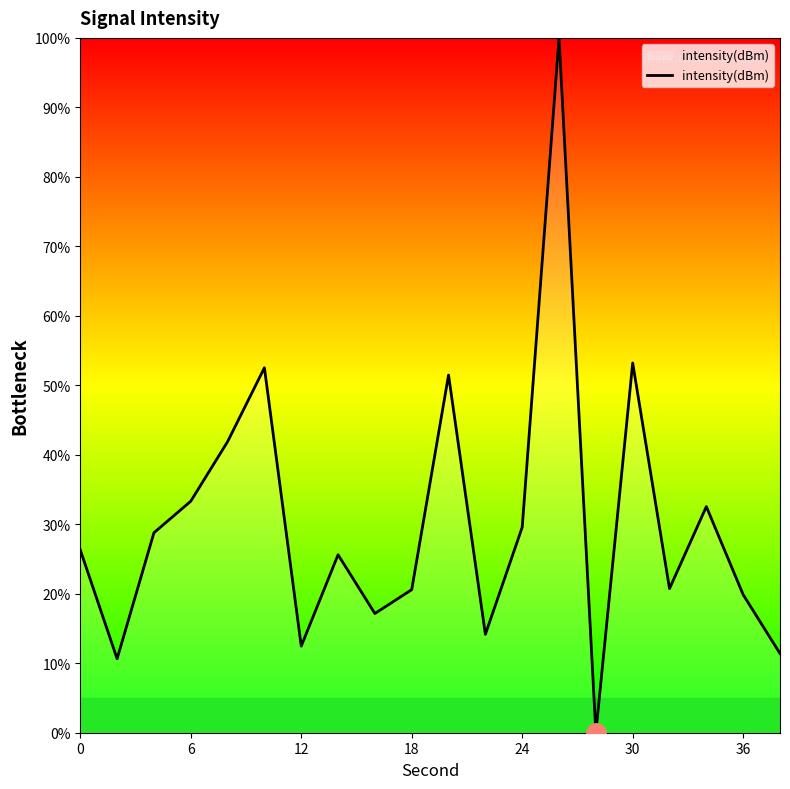

What is the difference between the maximum and minimum values?

100.0